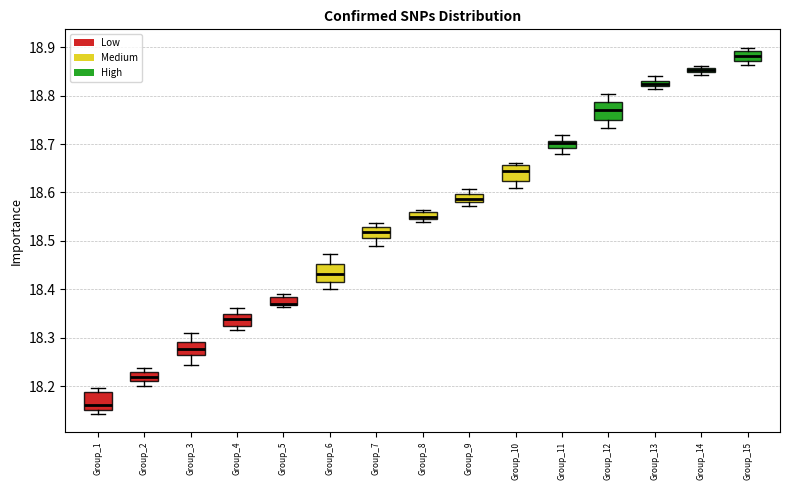

Where is the lower edge of the box for Group_2 on the y-axis? The values are not printed on the chart, so give them approximately, as read against the axis.

18.21